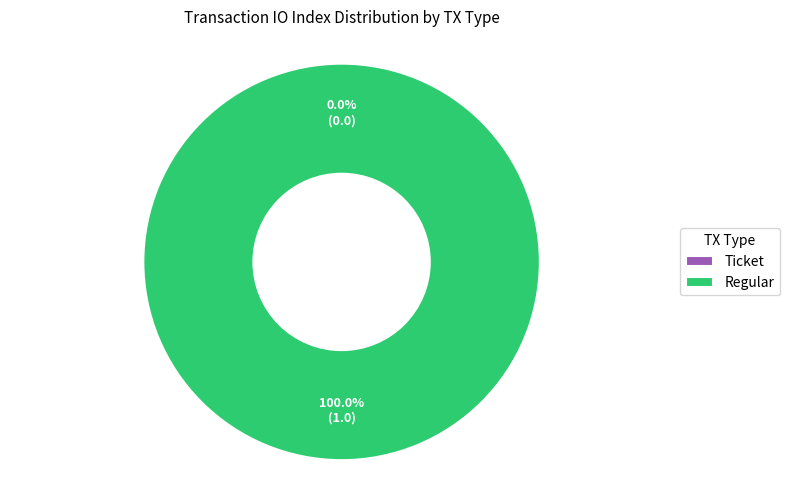

Which slice is the smallest?

Ticket